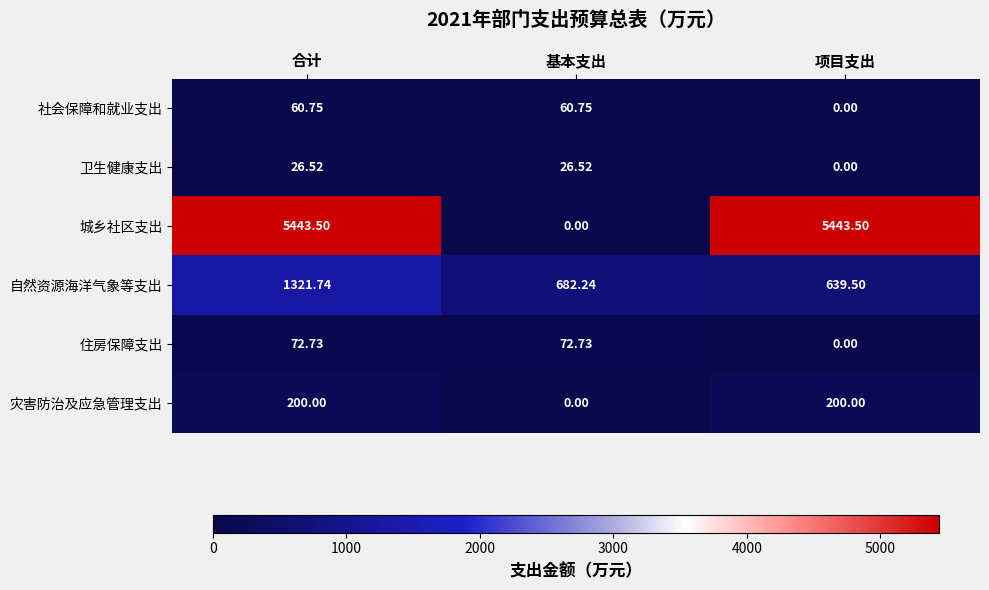

How many values in the 卫生健康支出 series exceed 26?

2